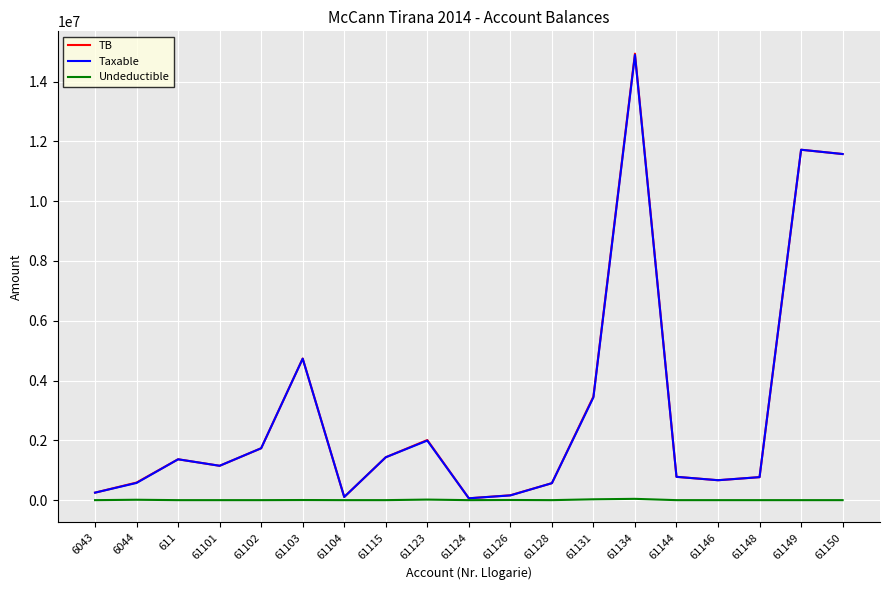

What is the average value of the Taxable series?

3050467.3